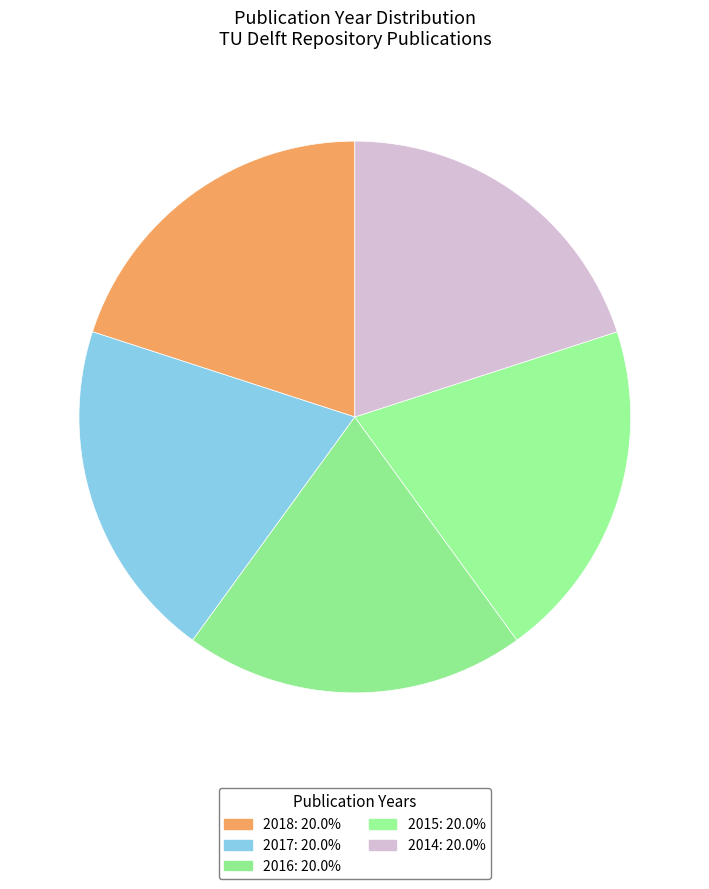

How many slices are in this pie chart?

5